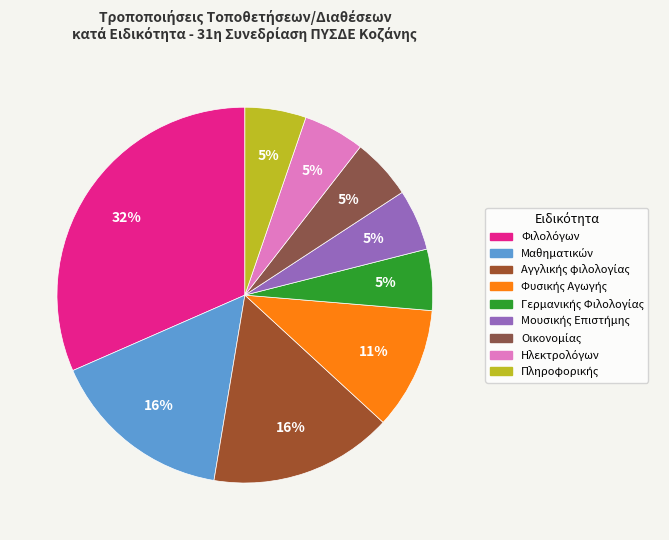

What is the total percentage of Αγγλικής φιλολογίας and Ηλεκτρολόγων?

21.1%